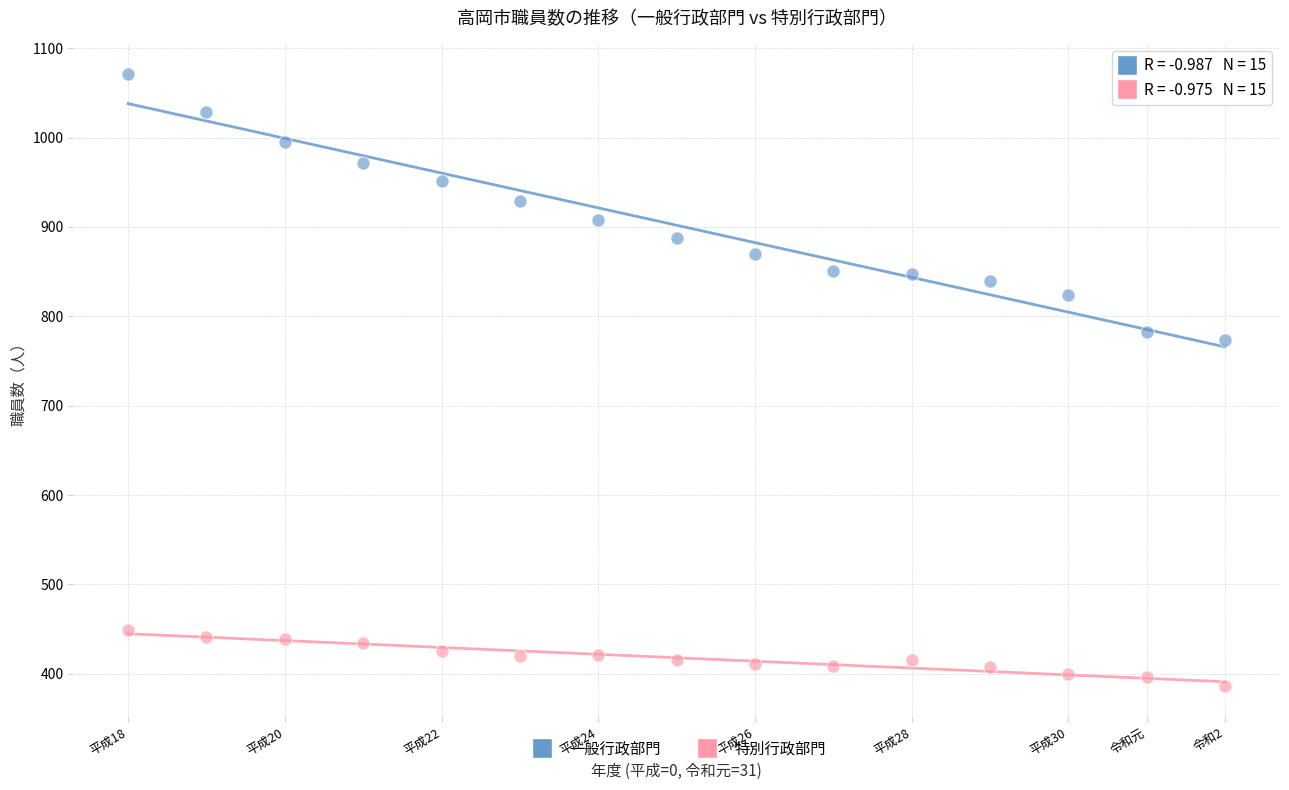

Which series reaches the minimum Y coordinate?

特別行政部門